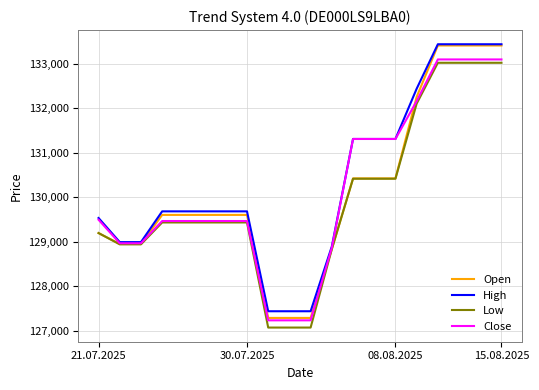

What is the minimum value shown in the chart?

127077